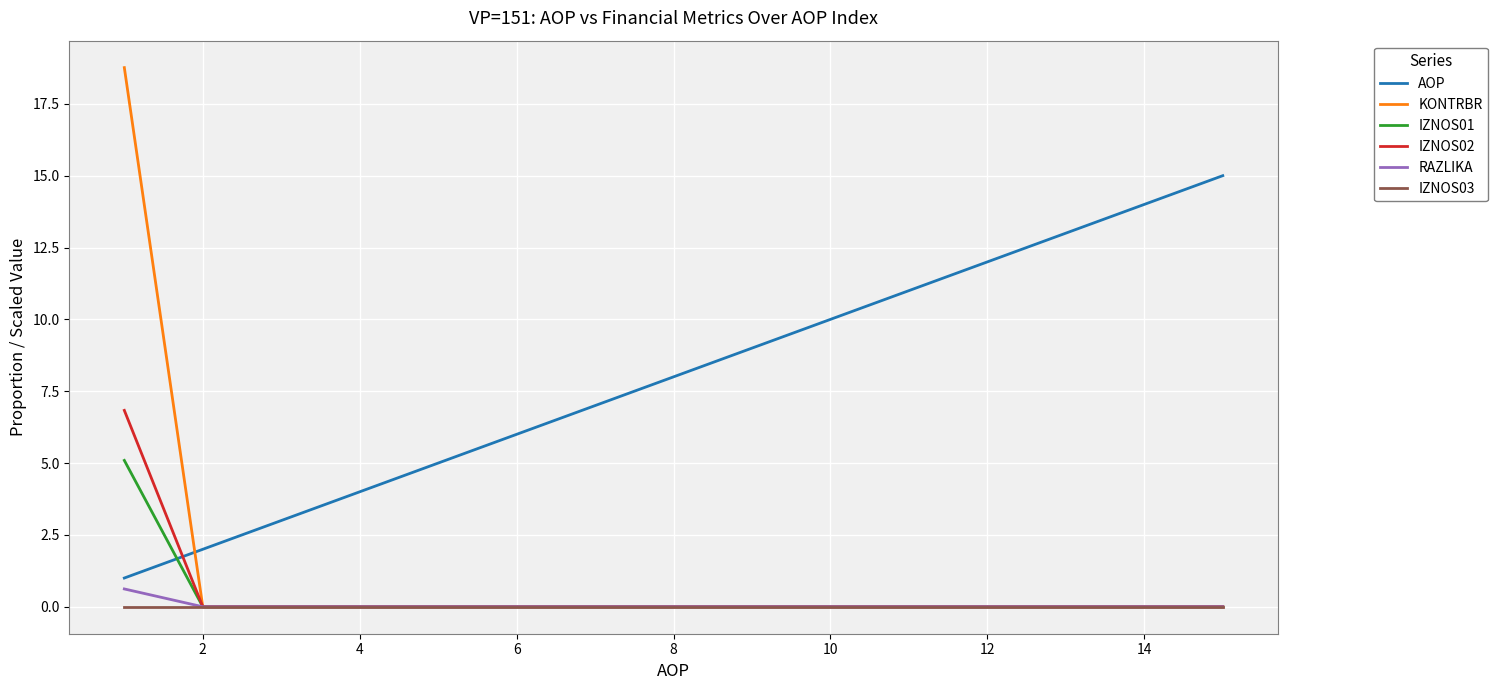

Does the chart have visible grid lines?

Yes